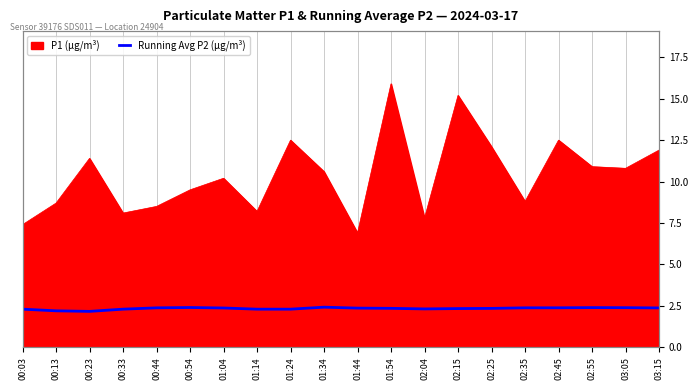

Between 00:44 and 00:54, which is larger?

00:54